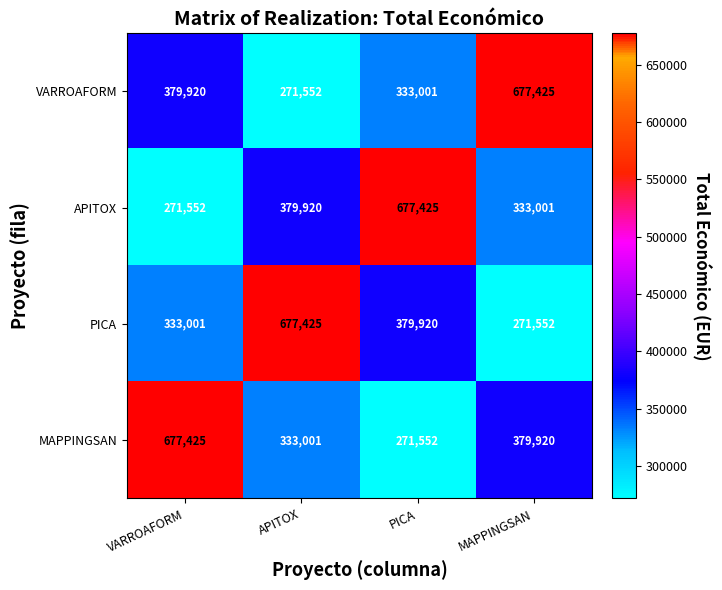

The VARROAFORM series shows 271552 at APITOX. True or false?

True